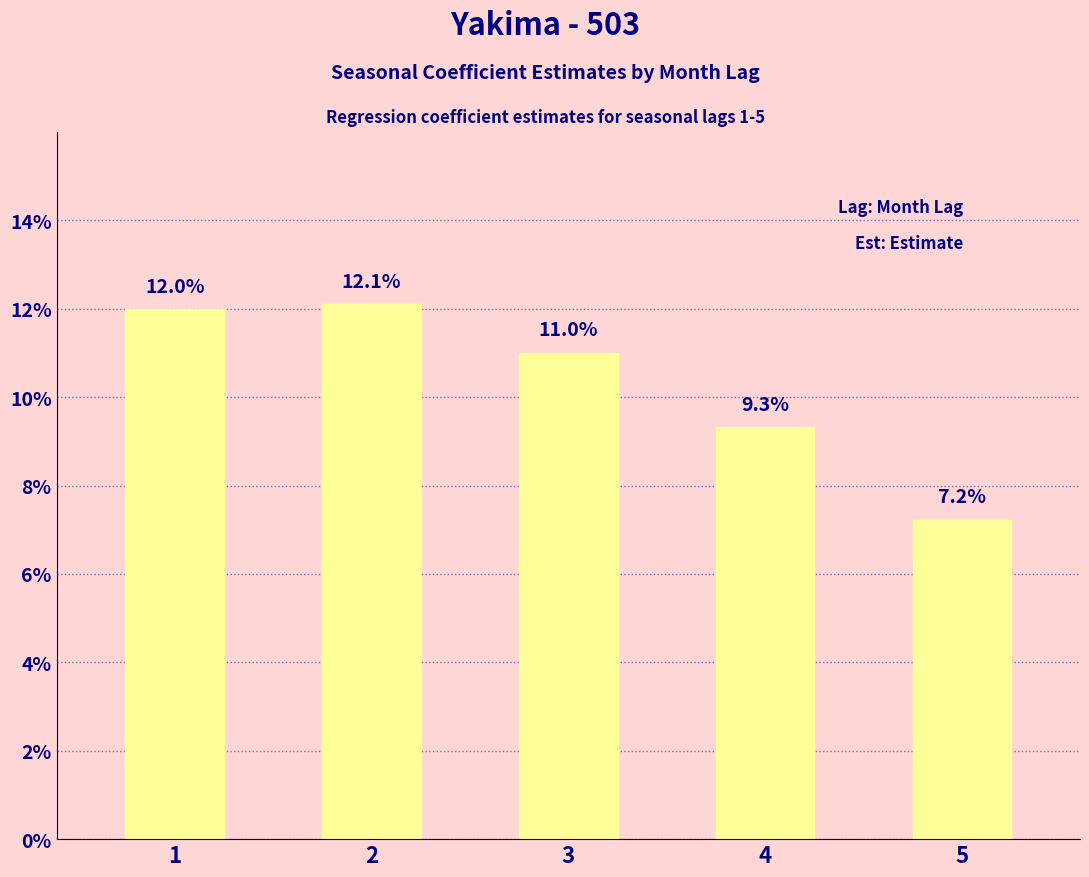

List the labels in order of value, largest first.

2, 1, 3, 4, 5